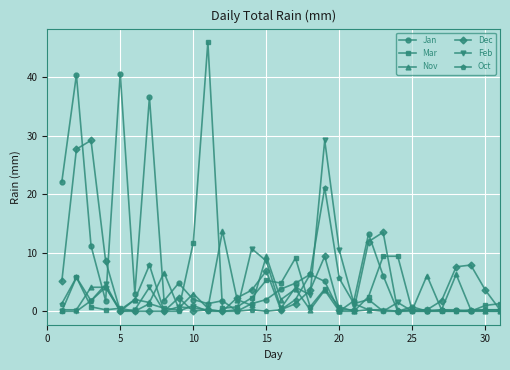

True or false: Jan has more than 1 interior local peaks.

True